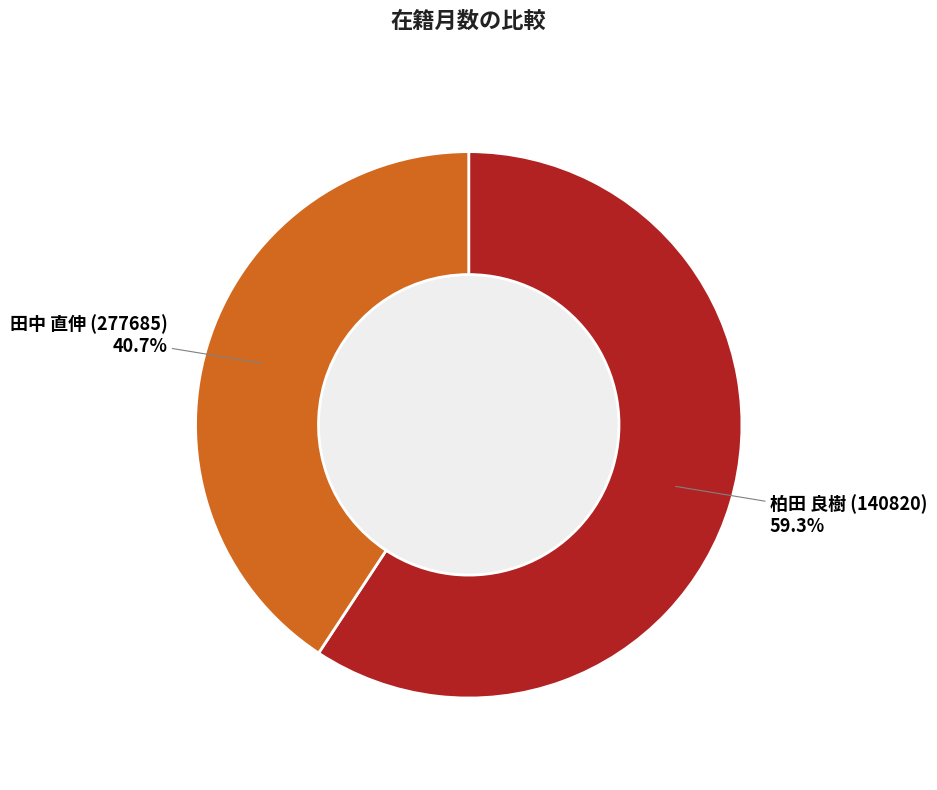

What is the smallest slice in the pie chart?

田中 直伸 (277685)